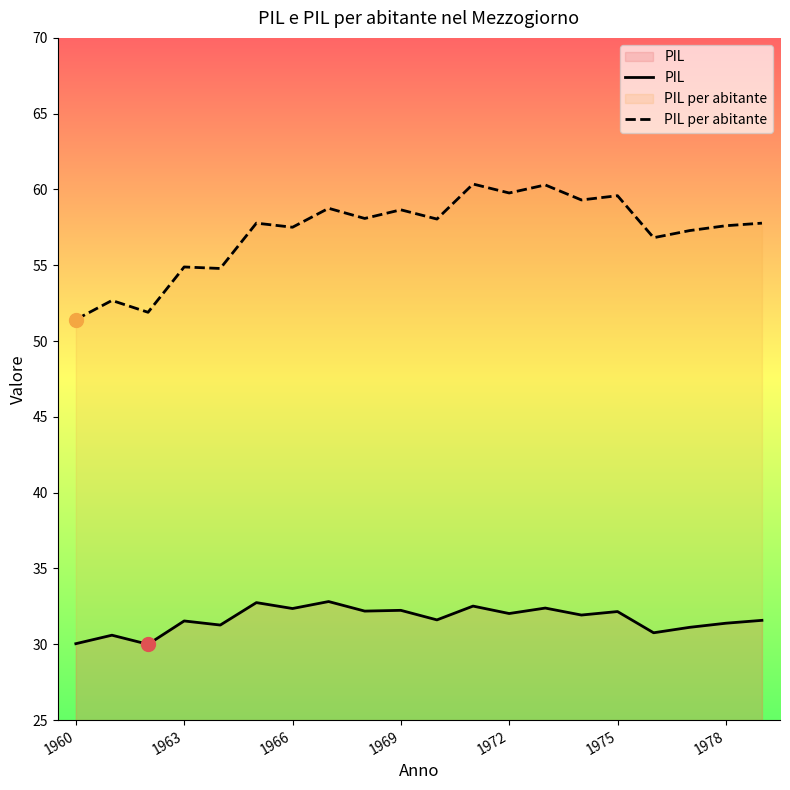

True or false: PIL and PIL per abitante intersect in this chart.

False